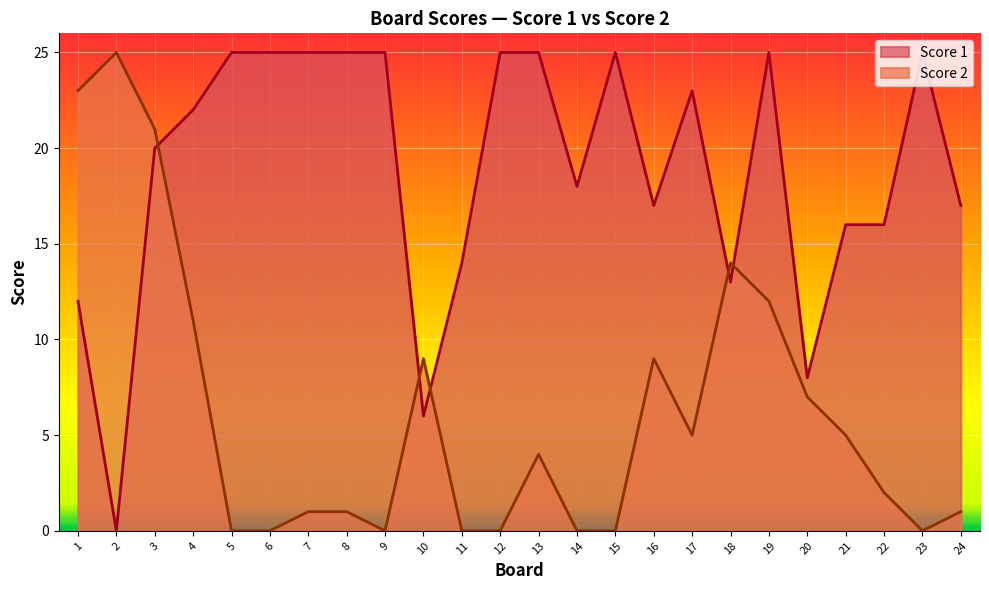

How many lines are shown in the chart?

2